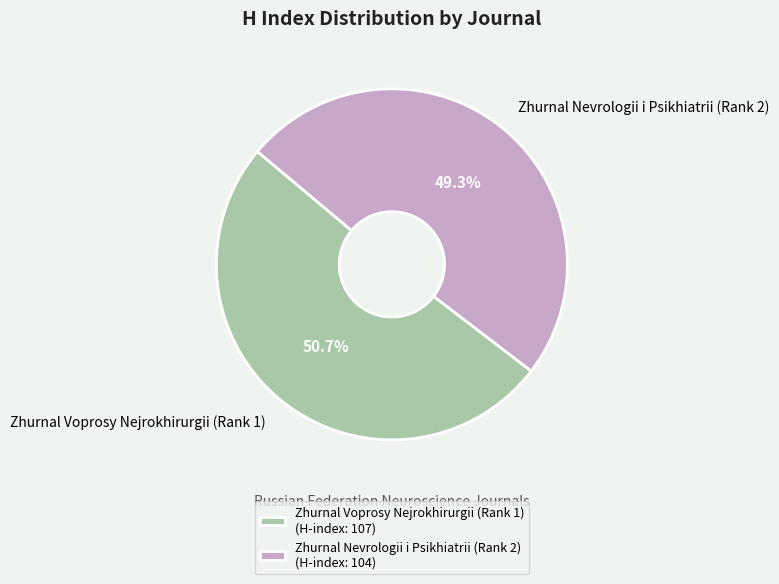

How many segments does this pie chart have?

2